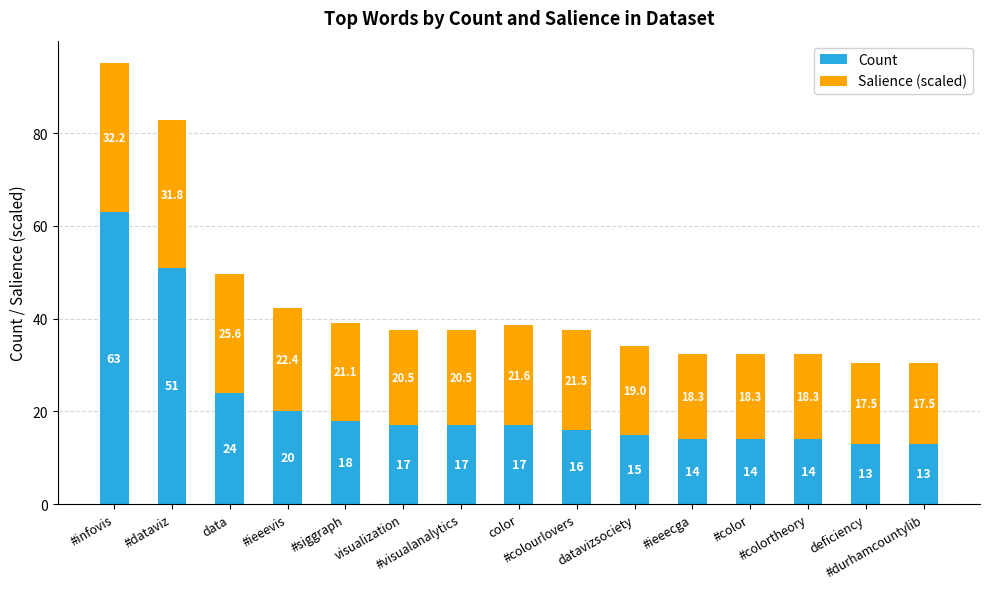

What is the sum of all Count values?

326.0